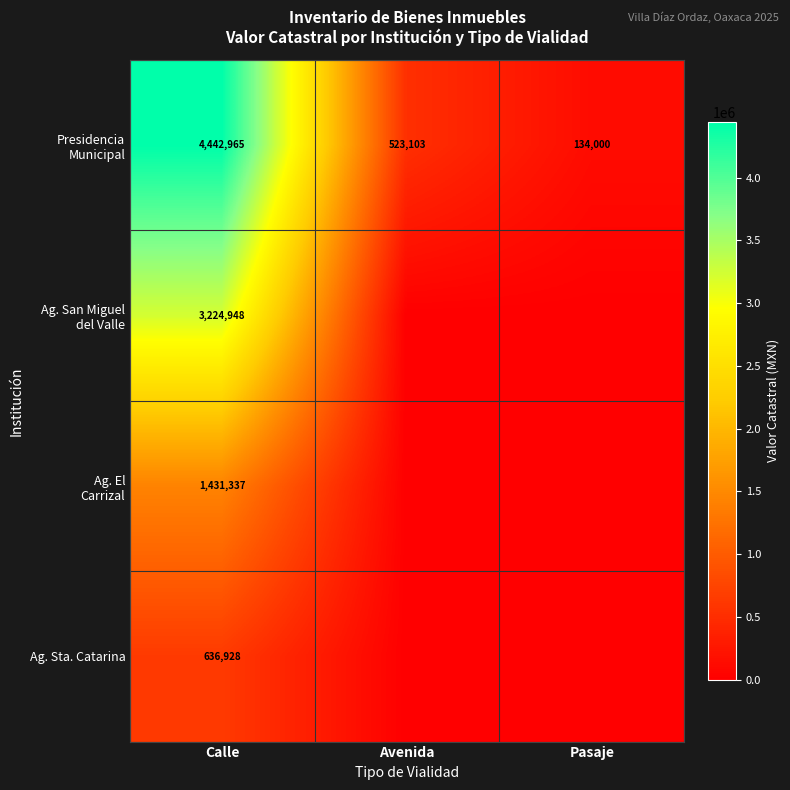

At which category does the chart reach its minimum across all series?

Avenida